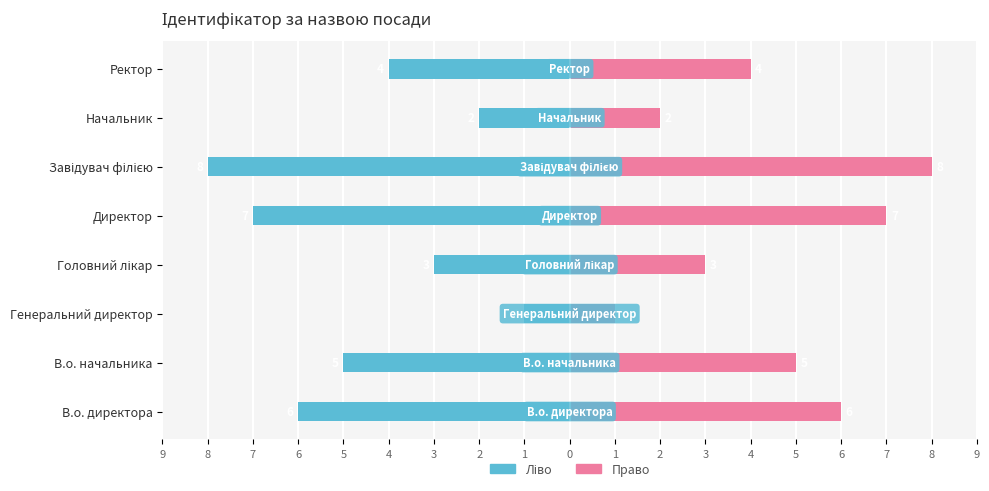

What value does the Ідентифікатор (право) series have at Головний лікар?

3